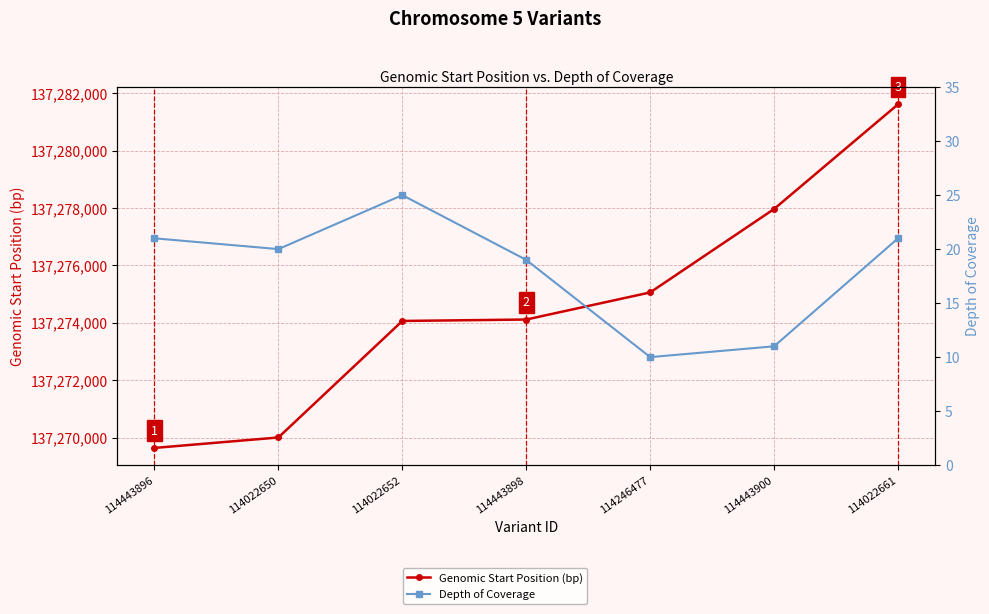

What is the value of the Depth of Coverage point at the 5th from the left?

10